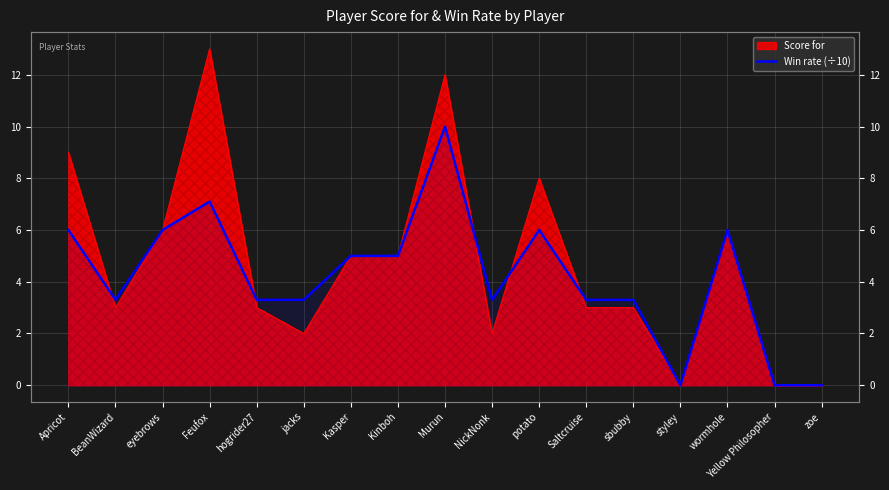

The value at sbubby is 4.6. True or false?

False